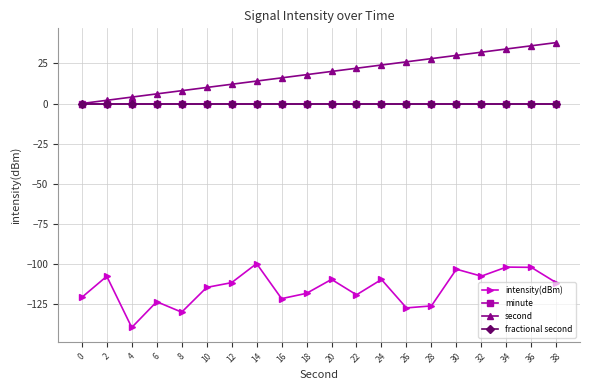

Does the chart have visible grid lines?

Yes